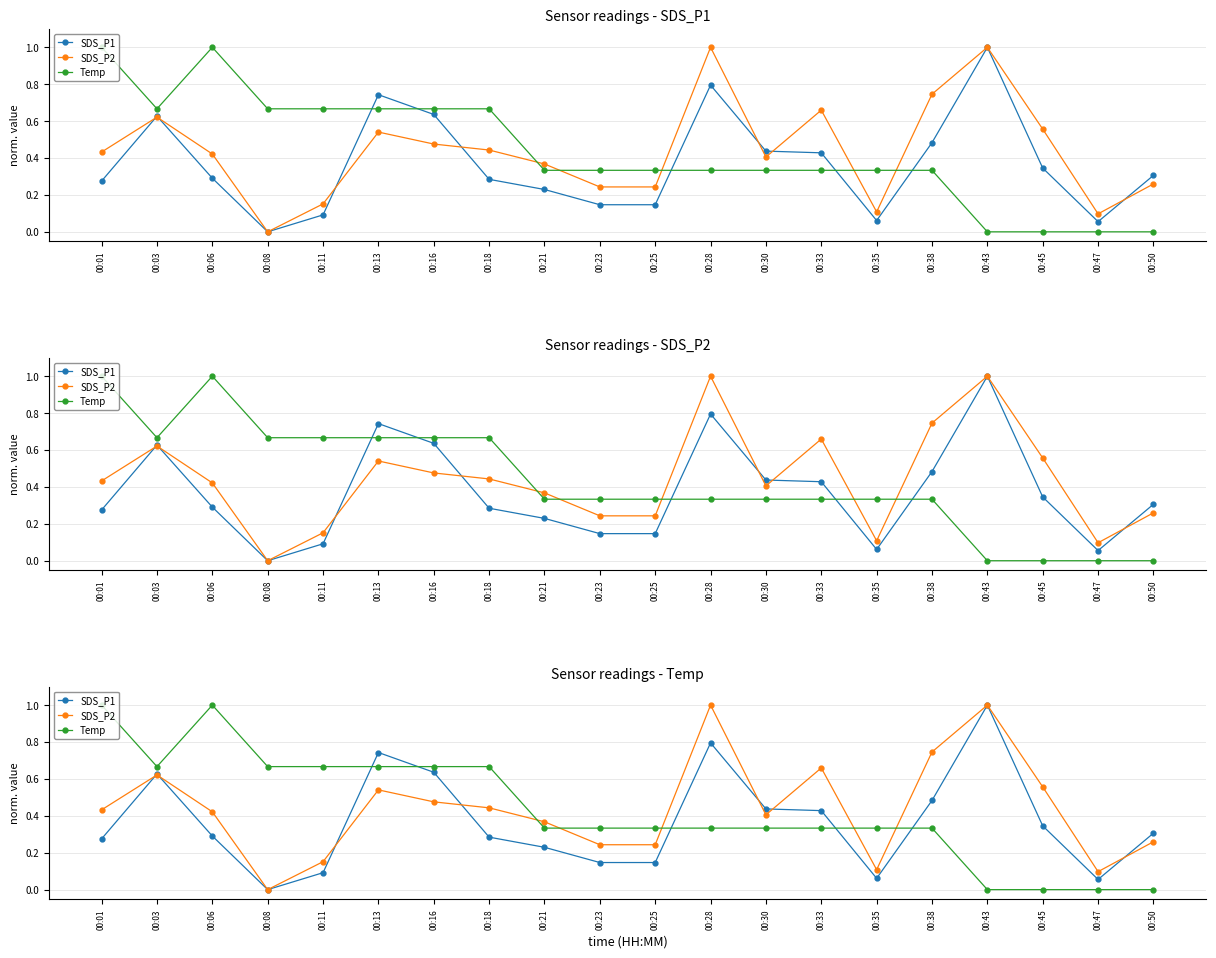

True or false: Temp and SDS_P1 intersect in this chart.

True